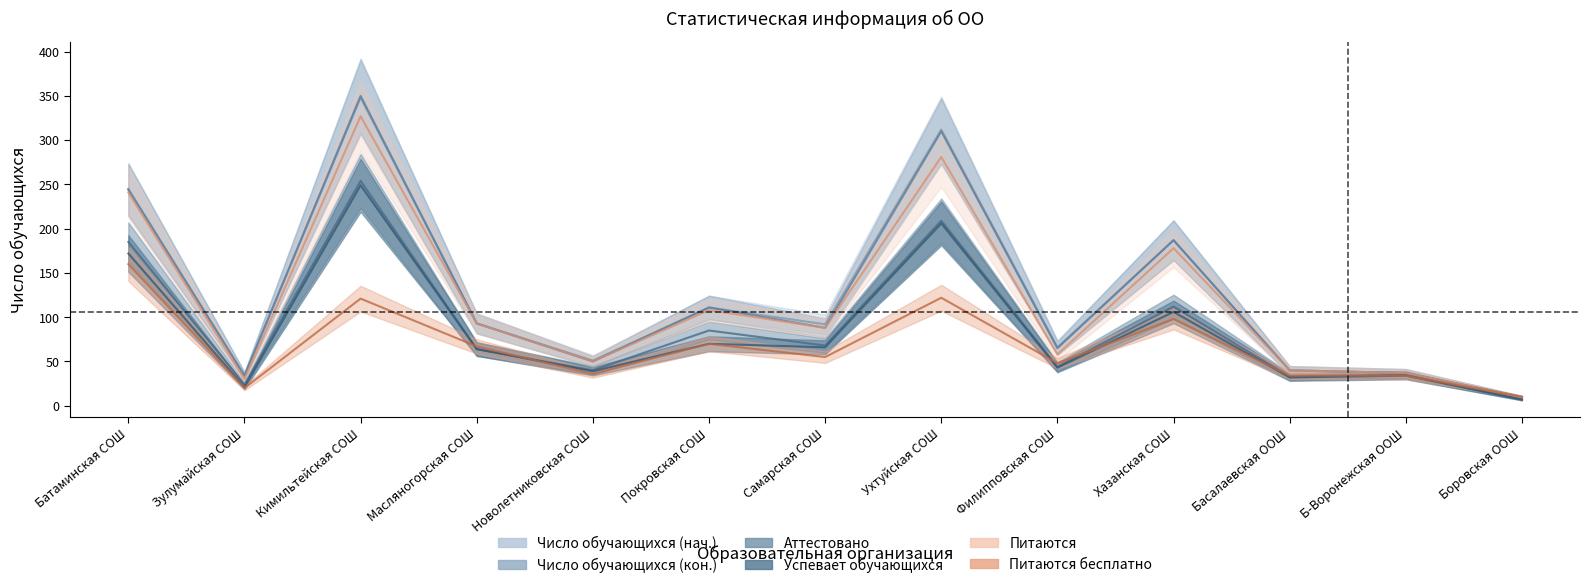

Which has a higher value, Новолетниковская СОШ or Зулумайская СОШ?

Новолетниковская СОШ